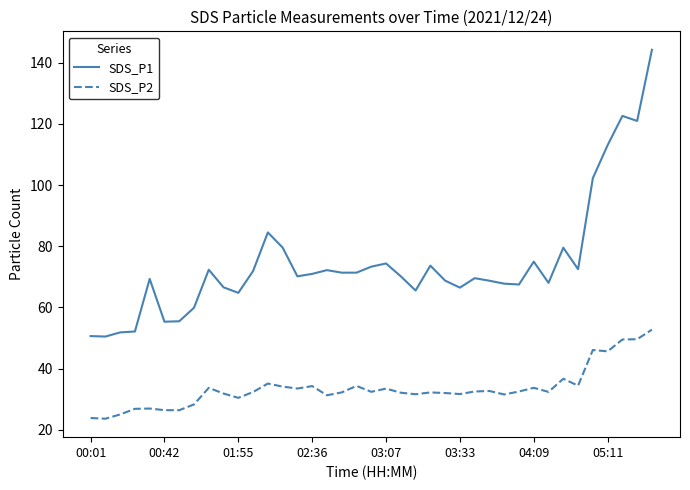

True or false: SDS_P2 and SDS_P1 cross at least once.

False